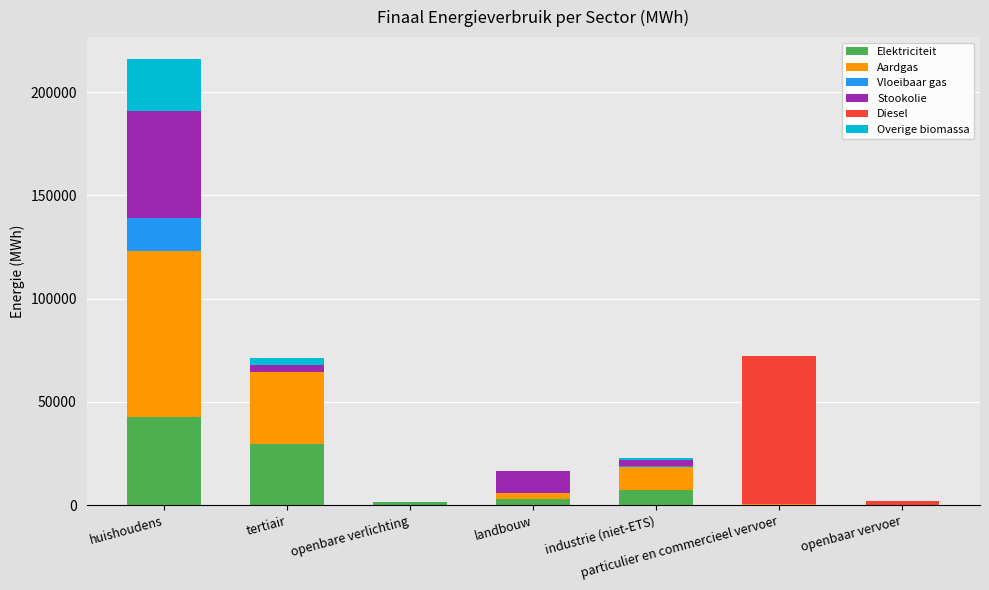

At which label is Elektriciteit closest to 21292?

tertiair